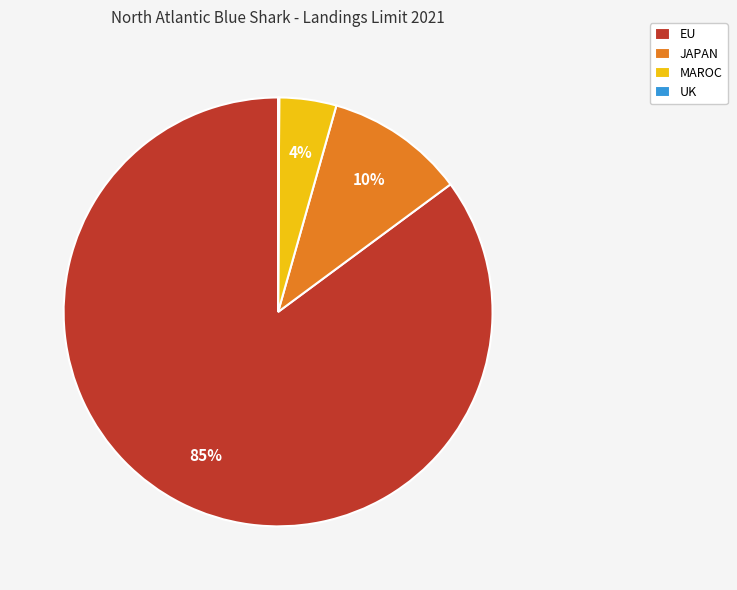

What percentage is the JAPAN slice, to the nearest percent?

10%